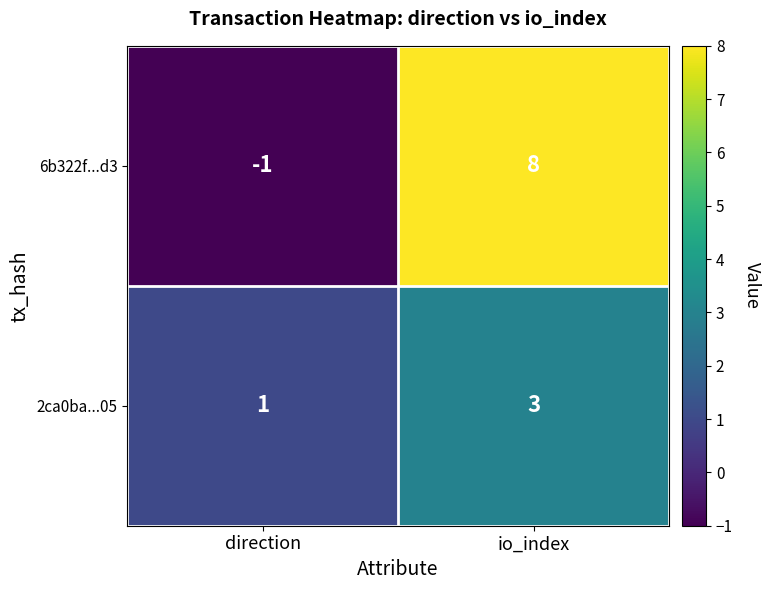

What is the difference between the 6b322f...d3 values at io_index and direction?

9